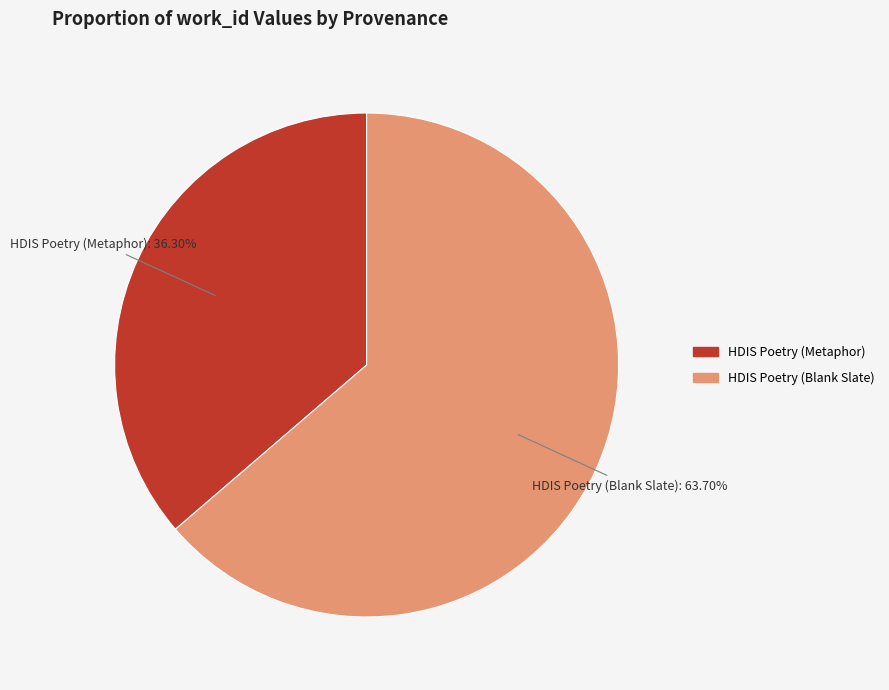

Count the number of slices in the pie.

2